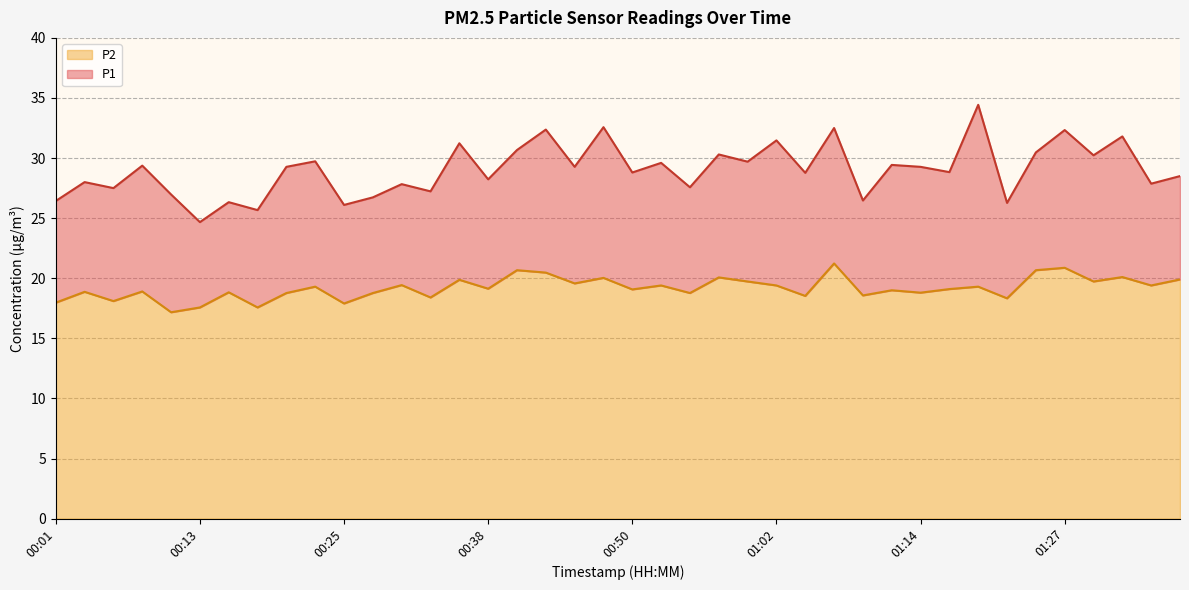

The value of P2 at 01:22 is 18.3. True or false?

True